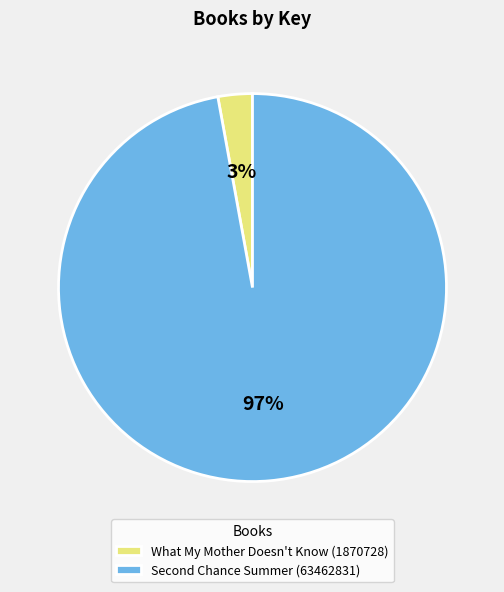

To the nearest percent, what is the difference between the largest and smallest slice percentages?

94%